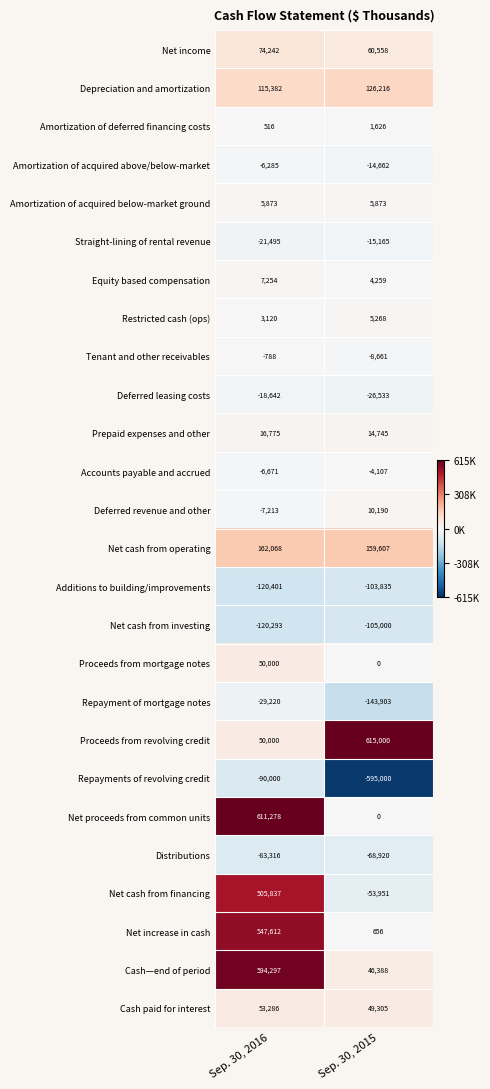

True or false: Deferred leasing costs has a value of -18642 at Sep. 30, 2016.

True